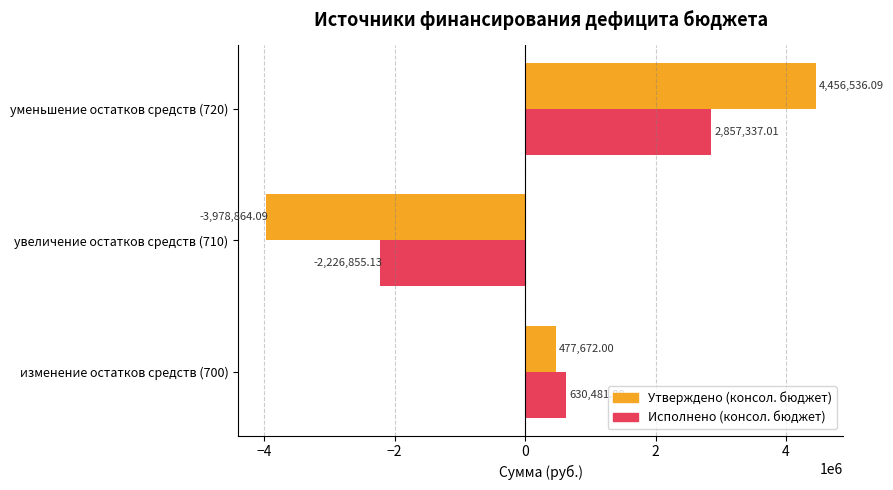

How many values in the Исполнено (консол. бюджет) series are below 630481?

1